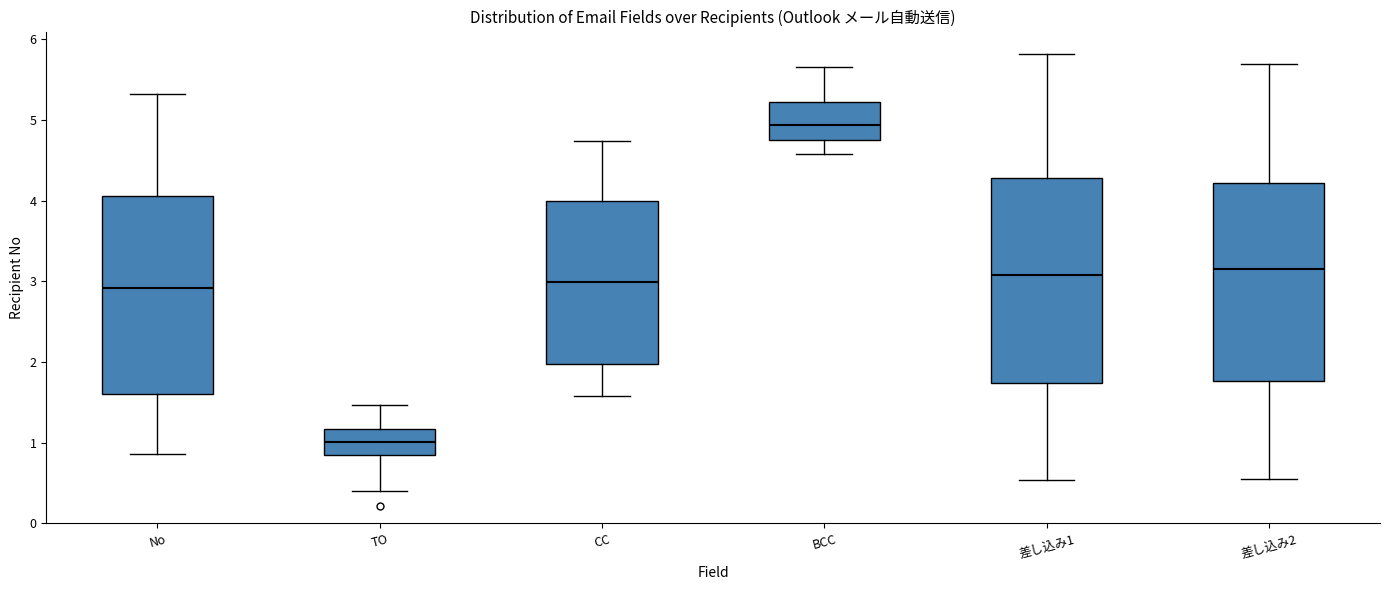

Reading left to right, transcribe this box plot: for each box, give where its median line is, the range the box spans, and where its two whiskers end, as read against the y-axis. The values are not printed on the chart, so give them approximately, as read against the axis.

No: median 2.9, box 1.6 to 4.1, whiskers 0.9 to 5.3
TO: median 1.0, box 0.9 to 1.2, whiskers 0.4 to 1.5
CC: median 3.0, box 2.0 to 4.0, whiskers 1.6 to 4.7
BCC: median 4.9, box 4.8 to 5.2, whiskers 4.6 to 5.7
差し込み1: median 3.1, box 1.7 to 4.3, whiskers 0.5 to 5.8
差し込み2: median 3.2, box 1.8 to 4.2, whiskers 0.5 to 5.7